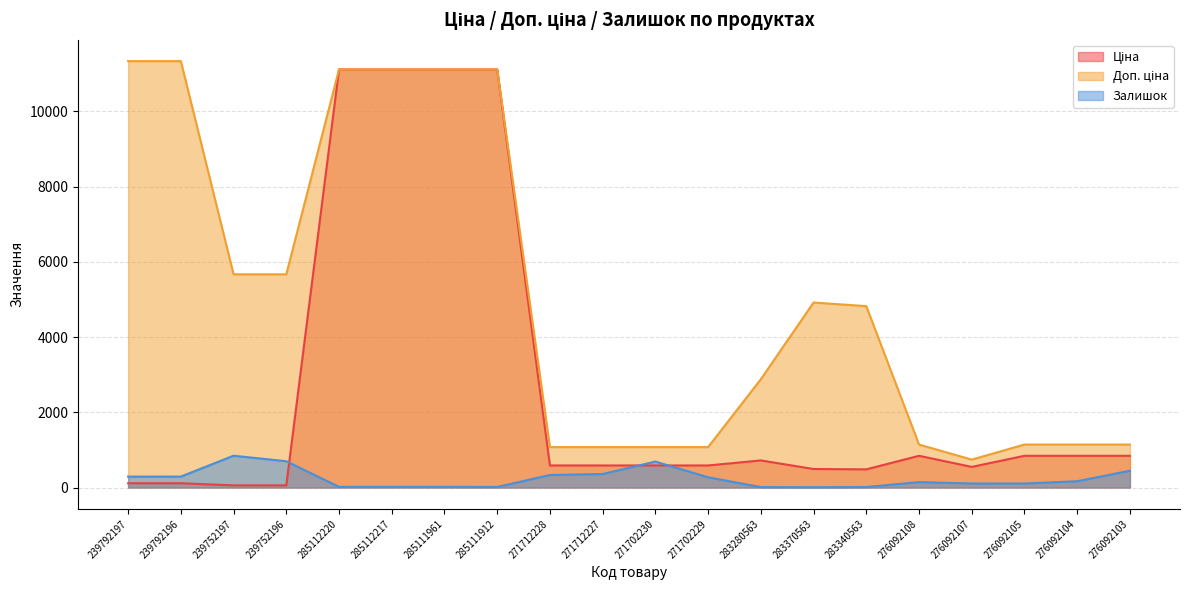

Reading left to right, what are all the values shown in this chart?

Ціна: 113.3	113.3	56.7	56.7	11113.6	11113.6	11113.6	11113.6	586.0	586.0	586.0	586.0	719.6	491.7	482.1	842.8	547.8	842.8	842.8	842.8
Доп. ціна: 11334.0	11334.0	5667.0	5667.0	11113.6	11113.6	11113.6	11113.6	1074.5	1074.5	1074.5	1074.5	2878.5	4917.4	4821.4	1142.1	742.0	1142.1	1142.1	1142.1
Залишок: 289.0	290.0	845.0	698.0	17.0	17.0	17.0	14.0	333.0	359.0	690.0	272.0	11.0	8.0	13.0	144.0	107.0	106.0	167.0	446.0